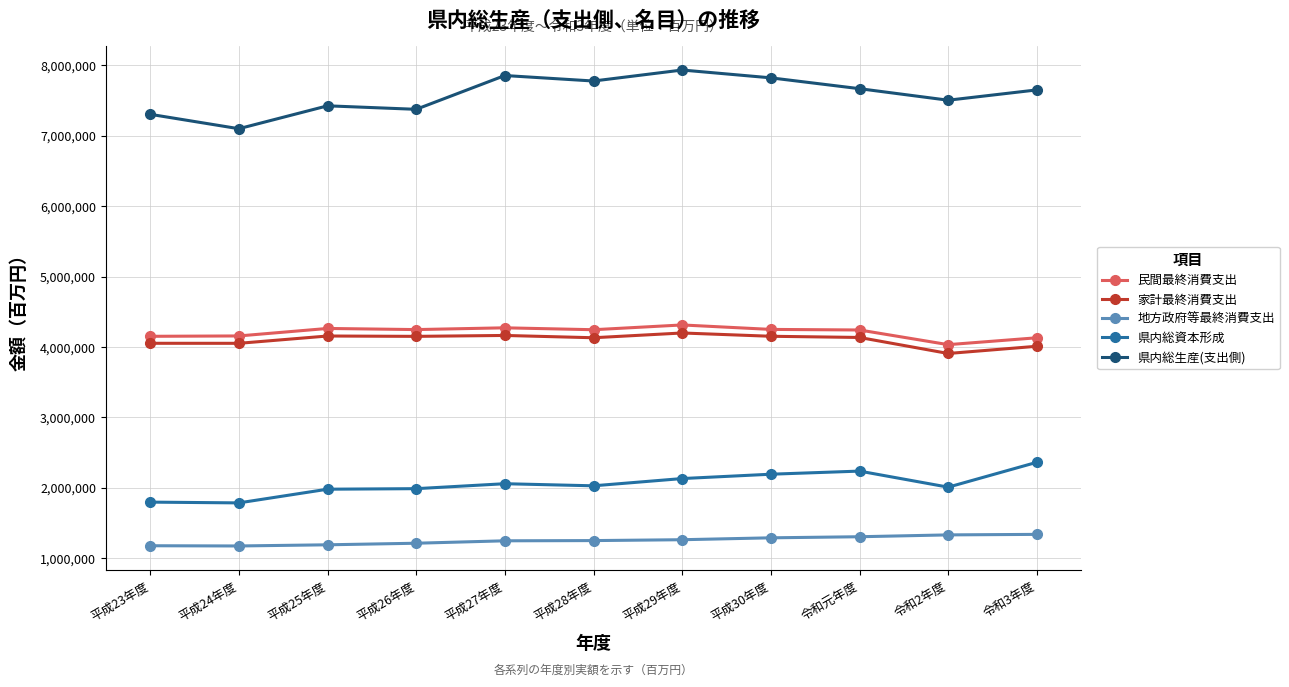

Which series has the largest total across all categories?

県内総生産(支出側)